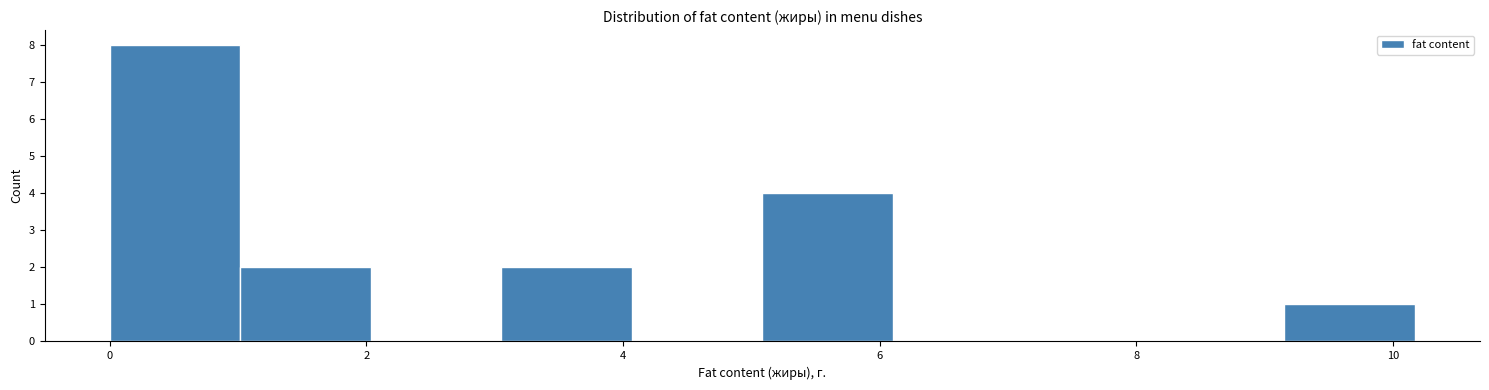

How tall is the bar that spans 0.0 to 1.0 on the x-axis? Neither the bar edges nor the heights are printed on the chart, so give them approximately, as read against the axes.

8